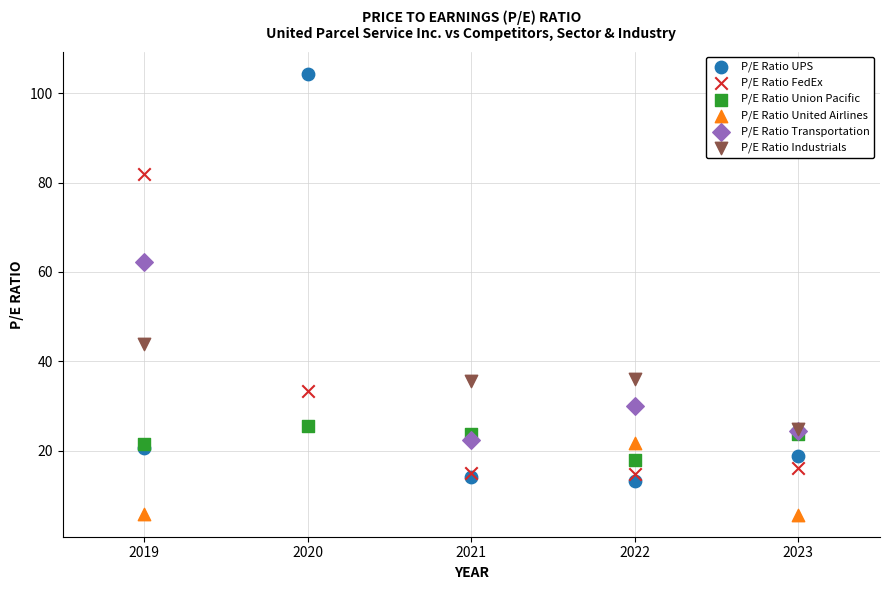

Which series contains the highest Y value?

P/E Ratio UPS